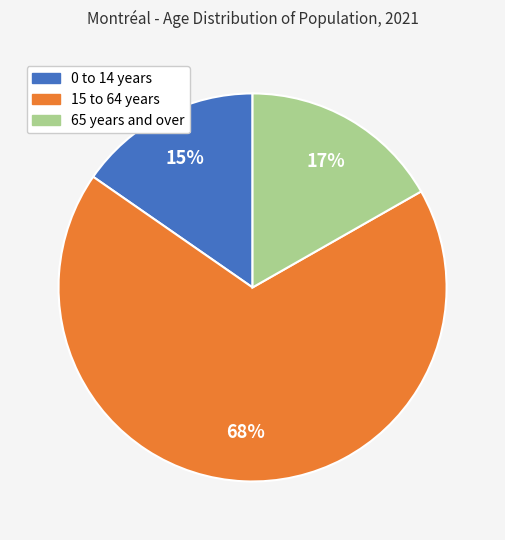

What is the ratio of the value at 0 to 14 years to the value at 65 years and over?

0.9